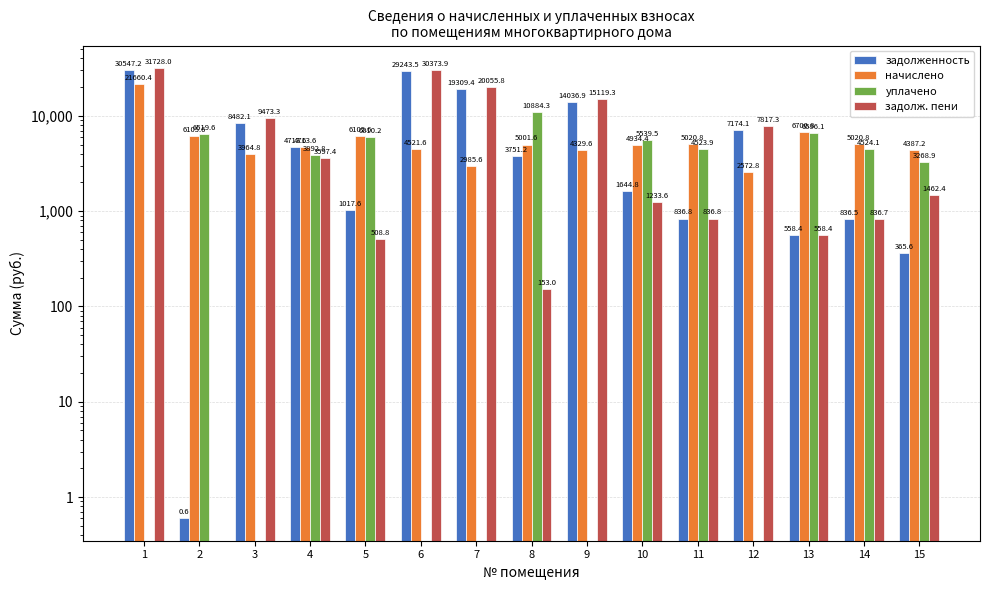

List the series in order of their peak value, highest first.

задолж. пени, задолженность, начислено, уплачено